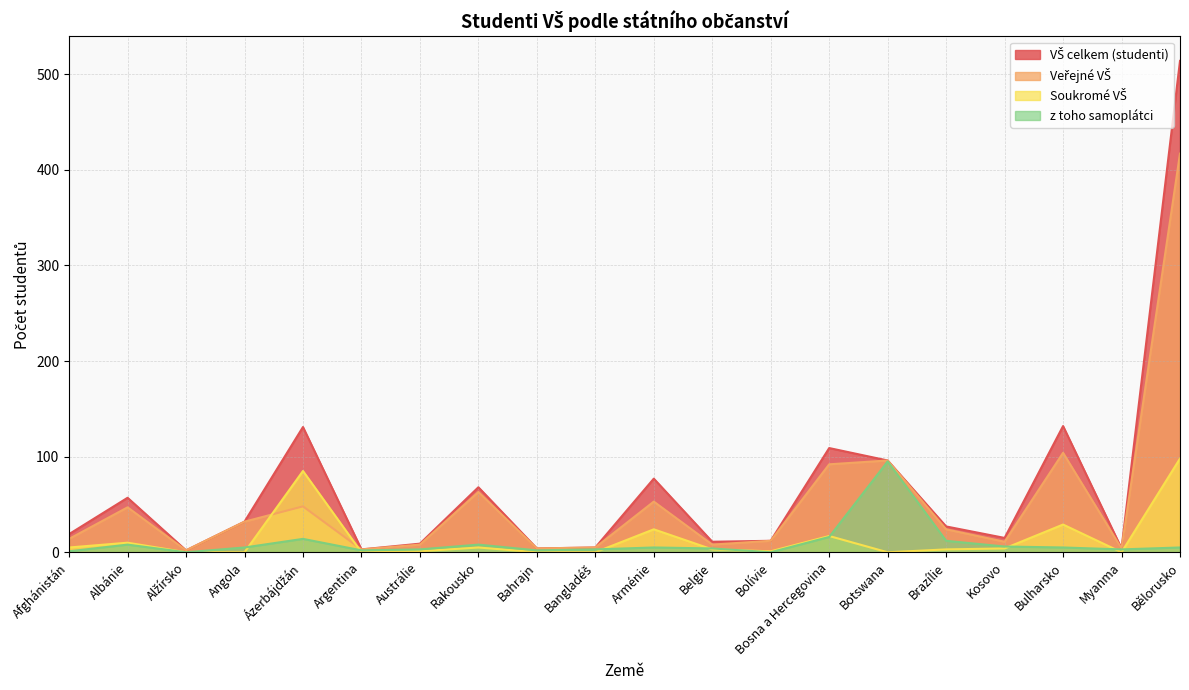

How many distinct data groups are displayed?

4